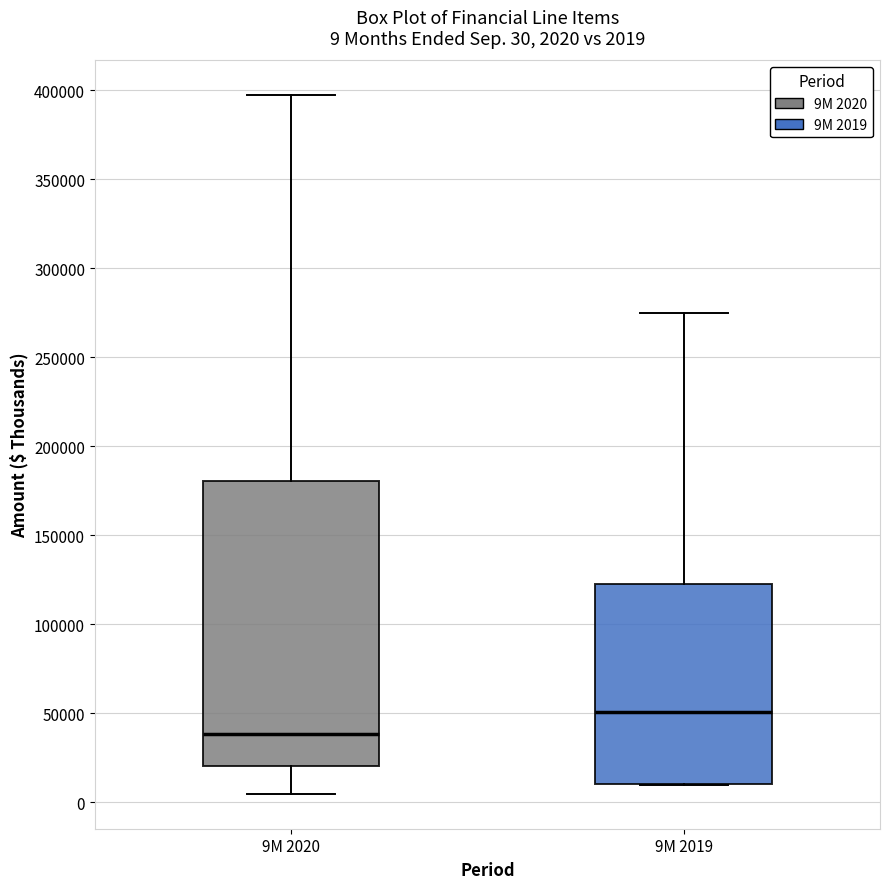

Comparing the boxes themselves (not the whiskers), which one is the tallest?

9M 2020